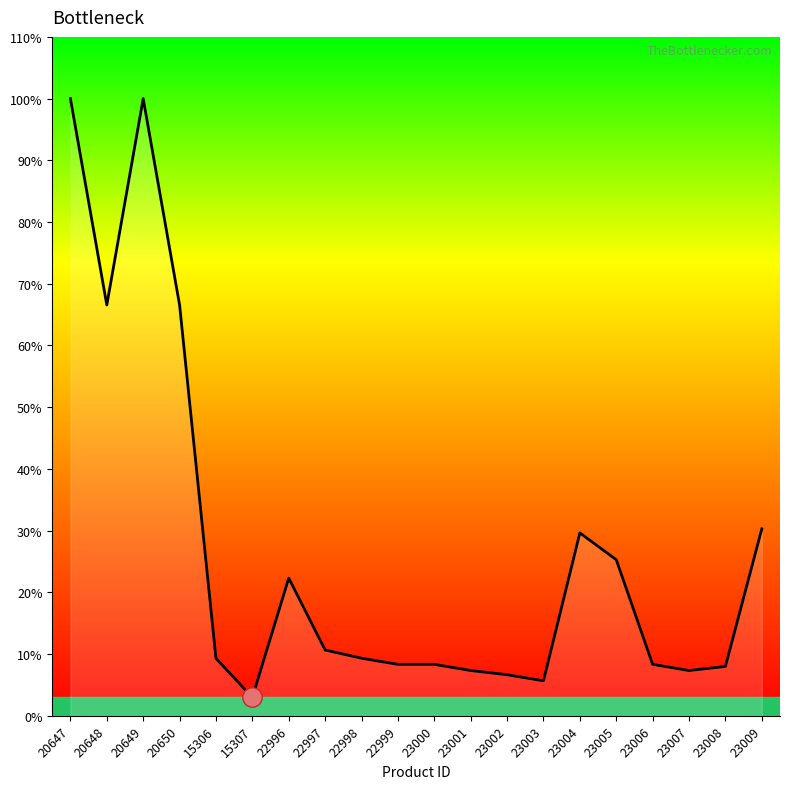

Which has a higher value, 15306 or 23003?

15306